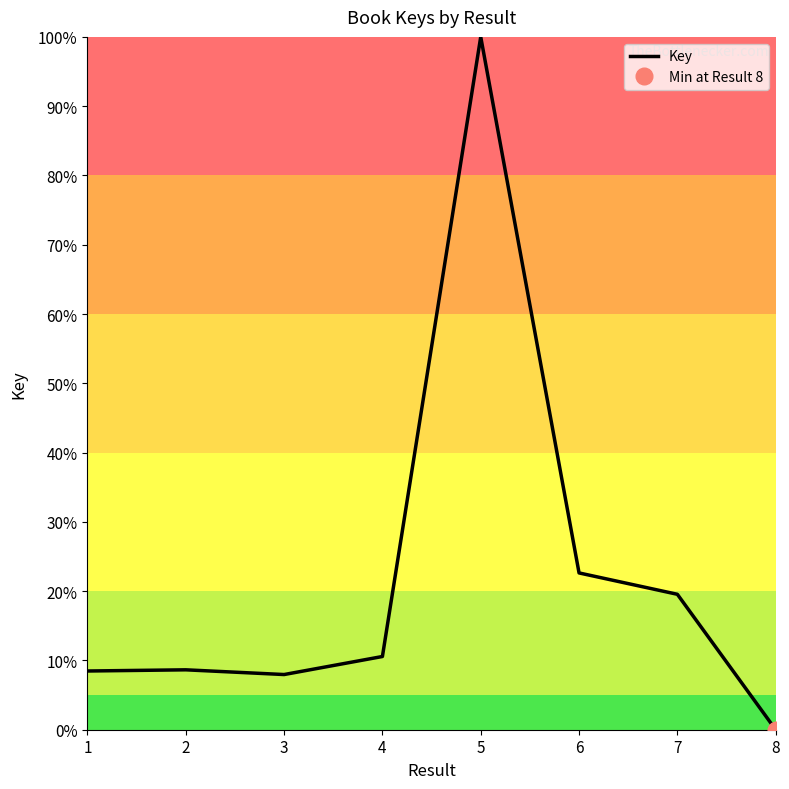

Where does the data first go above 10?

4